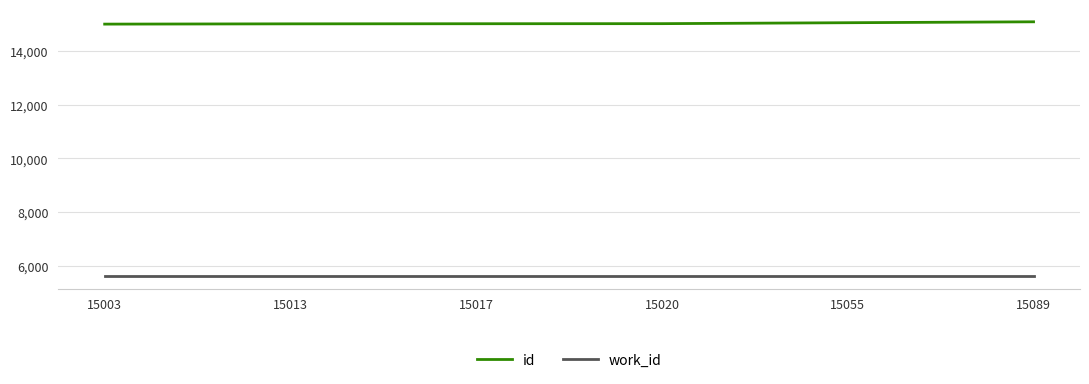

How many lines are shown in the chart?

2